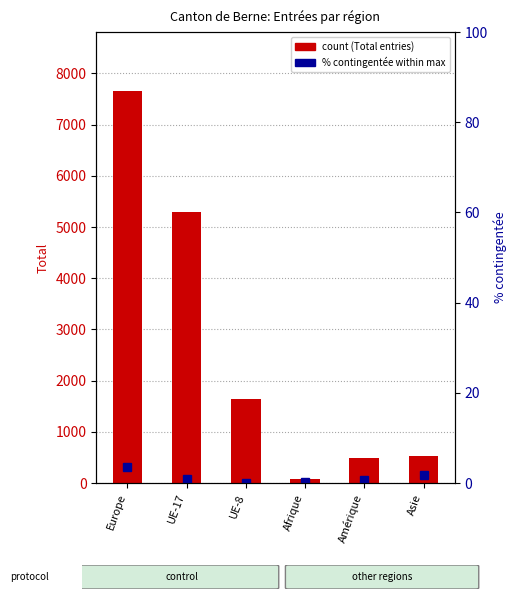

Reading left to right, what are all the values shown in this chart?

Total entries: Europe=7658.0	UE-17=5296.0	UE-8=1642.0	Afrique=88.0	Amérique=496.0	Asie=534.0
% contingentée: Europe=3.6	UE-17=0.8	UE-8=0.1	Afrique=0.3	Amérique=0.8	Asie=1.8